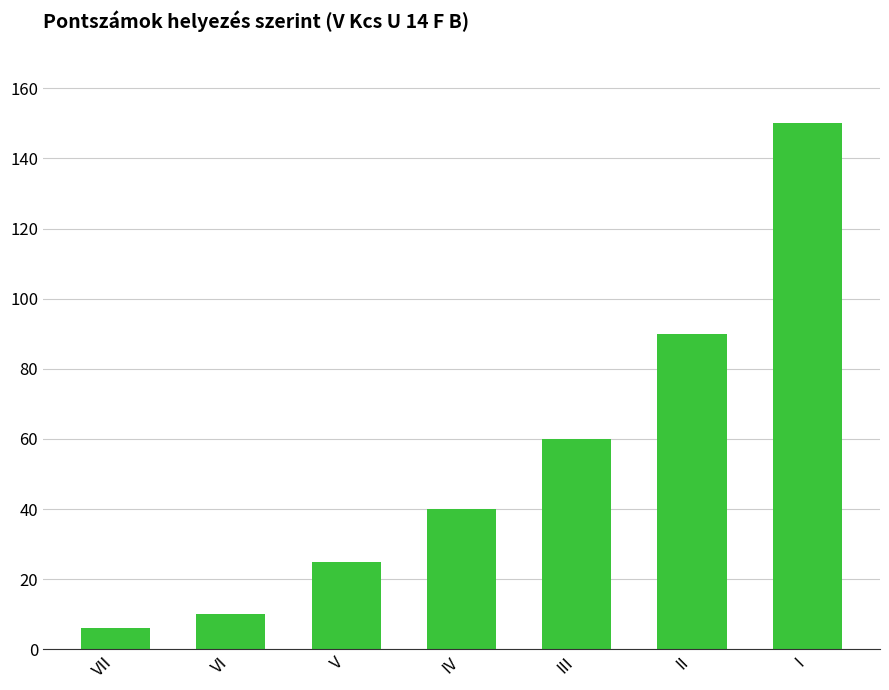

What is the difference between the maximum and minimum values?

144